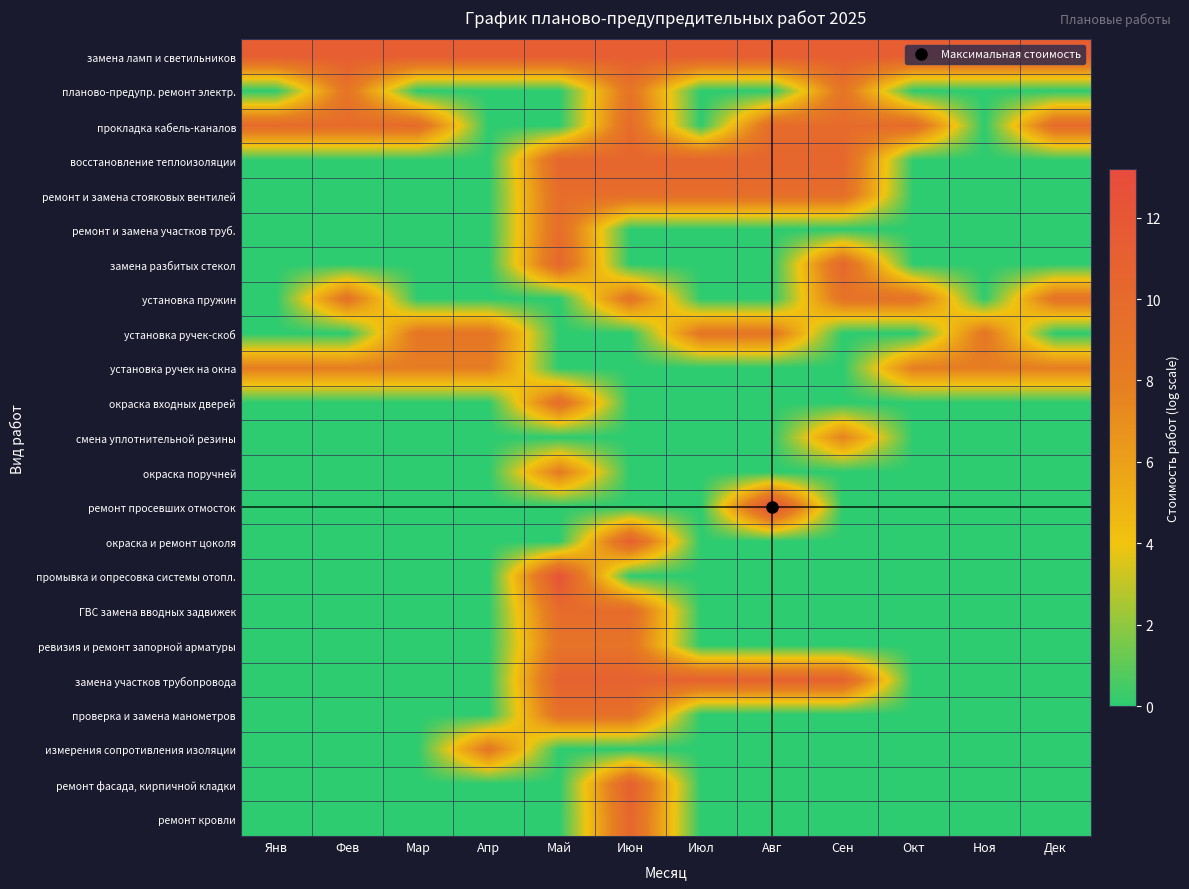

Reading right to left, list all the values displayed in this chart.

замена ламп и светильников: Дек=11.2	Ноя=11.2	Окт=11.2	Сен=11.2	Авг=11.2	Июл=11.2	Июн=11.2	Май=11.2	Апр=11.2	Мар=11.2	Фев=11.2	Янв=11.2
планово-предупр. ремонт электр.: Дек=0.0	Ноя=0.0	Окт=0.0	Сен=8.9	Авг=0.0	Июл=0.0	Июн=8.9	Май=0.0	Апр=0.0	Мар=0.0	Фев=8.9	Янв=0.0
прокладка кабель-каналов: Дек=9.8	Ноя=0.0	Окт=9.8	Сен=9.8	Авг=9.8	Июл=0.0	Июн=9.8	Май=0.0	Апр=0.0	Мар=9.8	Фев=9.8	Янв=9.8
восстановление теплоизоляции: Дек=0.0	Ноя=0.0	Окт=0.0	Сен=10.4	Авг=10.4	Июл=10.4	Июн=10.4	Май=10.4	Апр=0.0	Мар=0.0	Фев=0.0	Янв=0.0
ремонт и замена стояковых вентилей: Дек=0.0	Ноя=0.0	Окт=0.0	Сен=9.7	Авг=9.7	Июл=9.7	Июн=9.7	Май=9.7	Апр=0.0	Мар=0.0	Фев=0.0	Янв=0.0
ремонт и замена участков труб.: Дек=0.0	Ноя=0.0	Окт=0.0	Сен=0.0	Авг=0.0	Июл=0.0	Июн=0.0	Май=9.6	Апр=0.0	Мар=0.0	Фев=0.0	Янв=0.0
замена разбитых стекол: Дек=0.0	Ноя=0.0	Окт=0.0	Сен=10.3	Авг=0.0	Июл=0.0	Июн=0.0	Май=10.3	Апр=0.0	Мар=0.0	Фев=0.0	Янв=0.0
установка пружин: Дек=9.1	Ноя=0.0	Окт=9.1	Сен=9.1	Авг=0.0	Июл=0.0	Июн=9.1	Май=0.0	Апр=0.0	Мар=0.0	Фев=9.1	Янв=0.0
установка ручек-скоб: Дек=0.0	Ноя=8.7	Окт=0.0	Сен=0.0	Авг=8.7	Июл=8.7	Июн=0.0	Май=0.0	Апр=8.7	Мар=8.7	Фев=0.0	Янв=0.0
установка ручек на окна: Дек=8.0	Ноя=8.0	Окт=8.0	Сен=0.0	Авг=0.0	Июл=0.0	Июн=0.0	Май=0.0	Апр=8.0	Мар=8.0	Фев=8.0	Янв=8.0
окраска входных дверей: Дек=0.0	Ноя=0.0	Окт=0.0	Сен=0.0	Авг=0.0	Июл=0.0	Июн=0.0	Май=9.6	Апр=0.0	Мар=0.0	Фев=0.0	Янв=0.0
смена уплотнительной резины: Дек=0.0	Ноя=0.0	Окт=0.0	Сен=7.7	Авг=0.0	Июл=0.0	Июн=0.0	Май=0.0	Апр=0.0	Мар=0.0	Фев=0.0	Янв=0.0
окраска поручней: Дек=0.0	Ноя=0.0	Окт=0.0	Сен=0.0	Авг=0.0	Июл=0.0	Июн=0.0	Май=8.2	Апр=0.0	Мар=0.0	Фев=0.0	Янв=0.0
ремонт просевших отмосток: Дек=0.0	Ноя=0.0	Окт=0.0	Сен=0.0	Авг=13.2	Июл=0.0	Июн=0.0	Май=0.0	Апр=0.0	Мар=0.0	Фев=0.0	Янв=0.0
окраска и ремонт цоколя: Дек=0.0	Ноя=0.0	Окт=0.0	Сен=0.0	Авг=0.0	Июл=0.0	Июн=11.0	Май=0.0	Апр=0.0	Мар=0.0	Фев=0.0	Янв=0.0
промывка и опресовка системы отопл.: Дек=0.0	Ноя=0.0	Окт=0.0	Сен=0.0	Авг=0.0	Июл=0.0	Июн=0.0	Май=12.4	Апр=0.0	Мар=0.0	Фев=0.0	Янв=0.0
ГВС замена вводных задвижек: Дек=0.0	Ноя=0.0	Окт=0.0	Сен=0.0	Авг=0.0	Июл=0.0	Июн=9.8	Май=9.8	Апр=0.0	Мар=0.0	Фев=0.0	Янв=0.0
ревизия и ремонт запорной арматуры: Дек=0.0	Ноя=0.0	Окт=0.0	Сен=0.0	Авг=0.0	Июл=0.0	Июн=9.0	Май=9.0	Апр=0.0	Мар=0.0	Фев=0.0	Янв=0.0
замена участков трубопровода: Дек=0.0	Ноя=0.0	Окт=0.0	Сен=10.8	Авг=10.8	Июл=10.8	Июн=10.8	Май=10.8	Апр=0.0	Мар=0.0	Фев=0.0	Янв=0.0
проверка и замена манометров: Дек=0.0	Ноя=0.0	Окт=0.0	Сен=0.0	Авг=0.0	Июл=0.0	Июн=9.4	Май=9.4	Апр=0.0	Мар=0.0	Фев=0.0	Янв=0.0
измерения сопротивления изоляции: Дек=0.0	Ноя=0.0	Окт=0.0	Сен=0.0	Авг=0.0	Июл=0.0	Июн=0.0	Май=0.0	Апр=8.7	Мар=0.0	Фев=0.0	Янв=0.0
ремонт фасада, кирпичной кладки: Дек=0.0	Ноя=0.0	Окт=0.0	Сен=0.0	Авг=0.0	Июл=0.0	Июн=11.0	Май=0.0	Апр=0.0	Мар=0.0	Фев=0.0	Янв=0.0
ремонт кровли: Дек=0.0	Ноя=0.0	Окт=0.0	Сен=0.0	Авг=0.0	Июл=0.0	Июн=10.4	Май=0.0	Апр=0.0	Мар=0.0	Фев=0.0	Янв=0.0